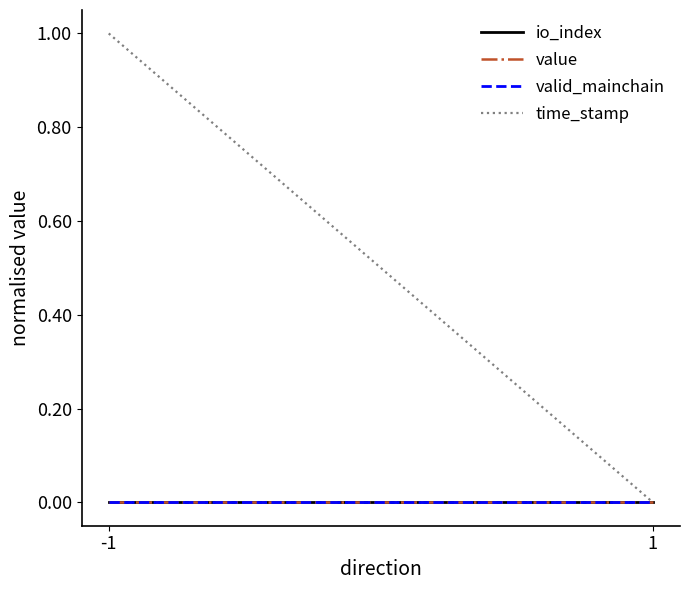

Is this an area chart (filled region under the line)?

No